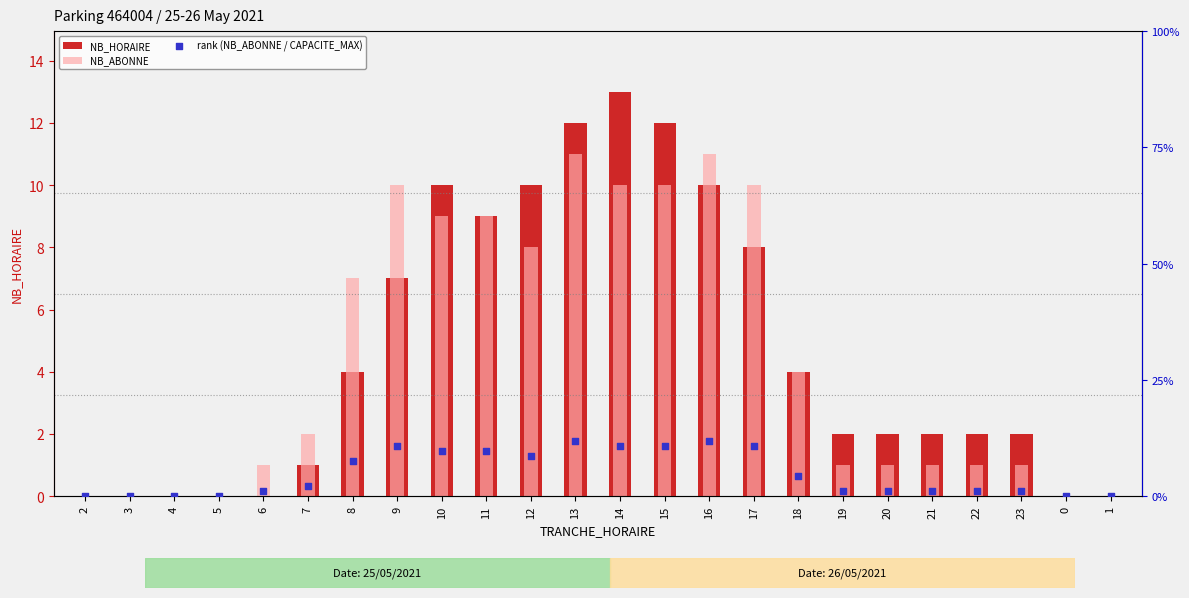

Which series contains the highest Y value?

NB_HORAIRE